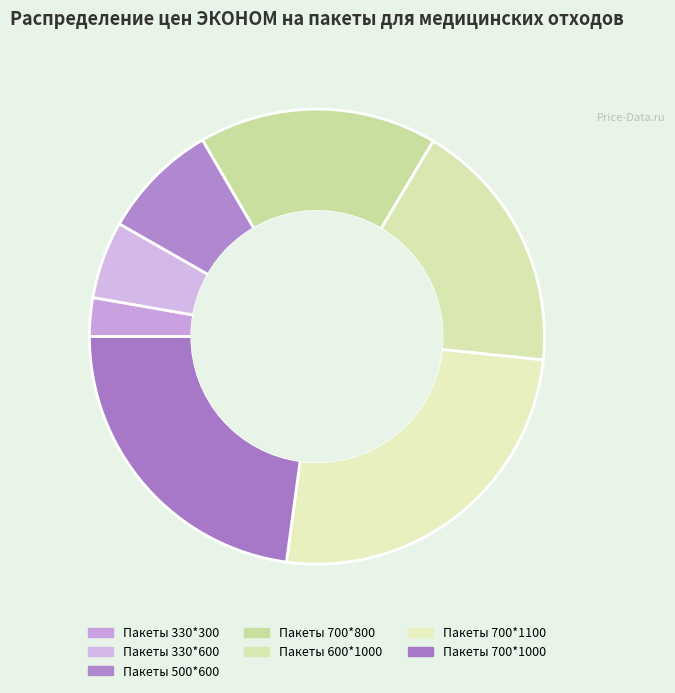

What percentage is the Пакеты 700*800 slice, to the nearest percent?

17%